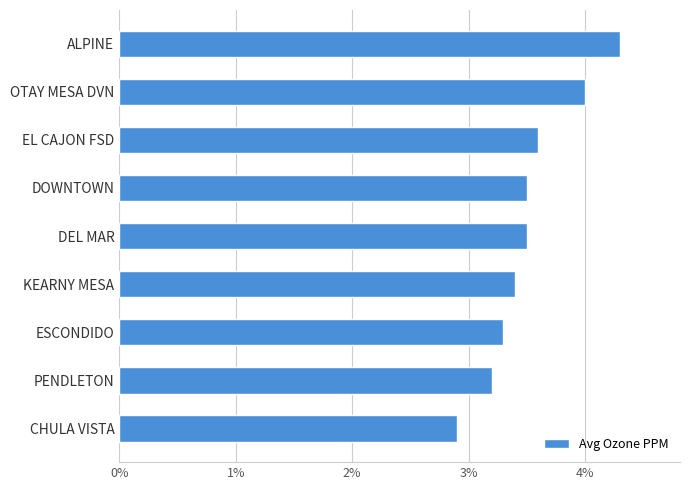

Are the bars horizontal?

Yes